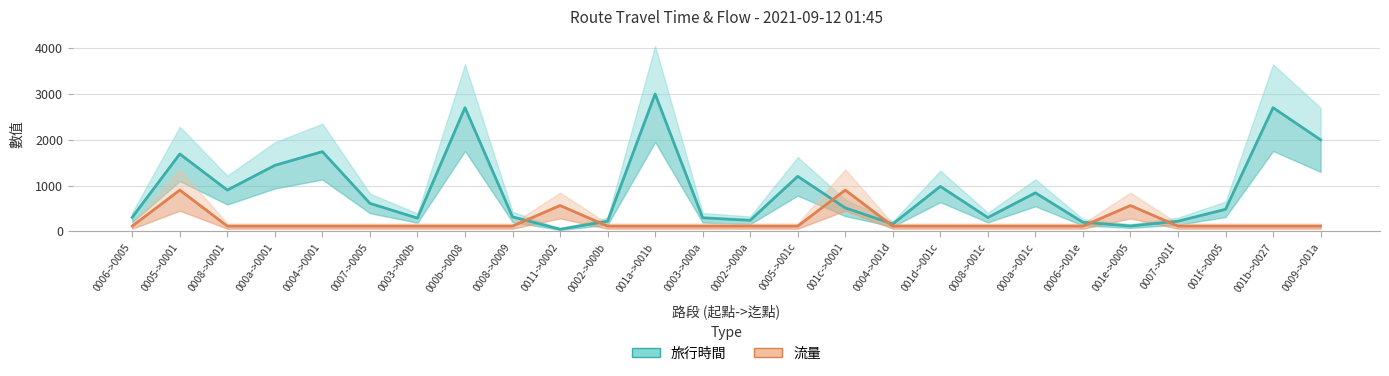

What is the spread (max minus min) of values at 0002->000b?

107.5